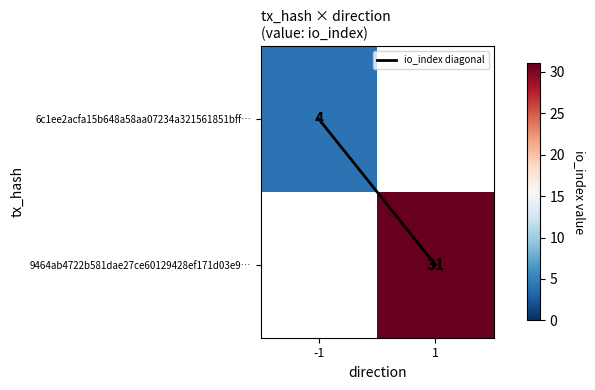

Which has a higher value, 1 or -1?

1